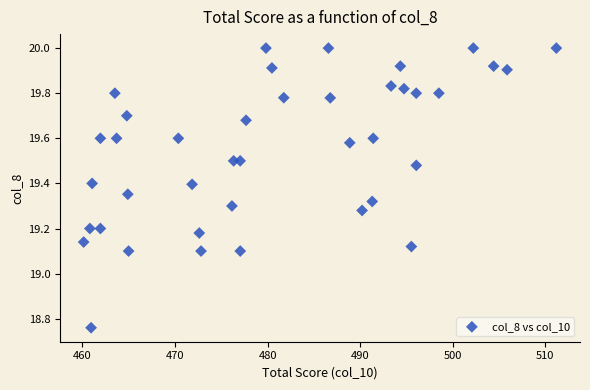

What is the range of Y values (max minus min)?

1.2